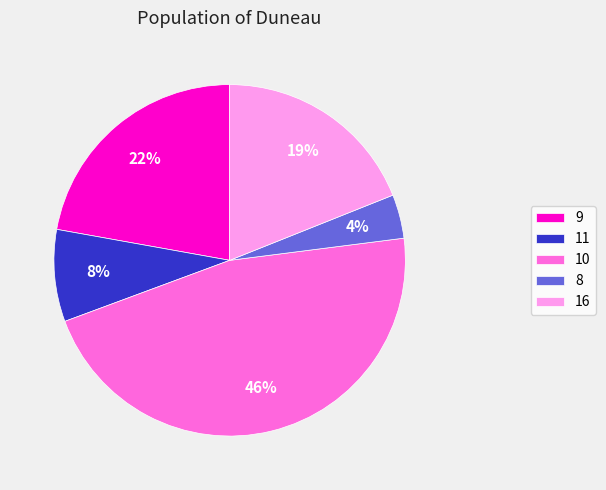

Which category has the biggest portion of the pie?

10